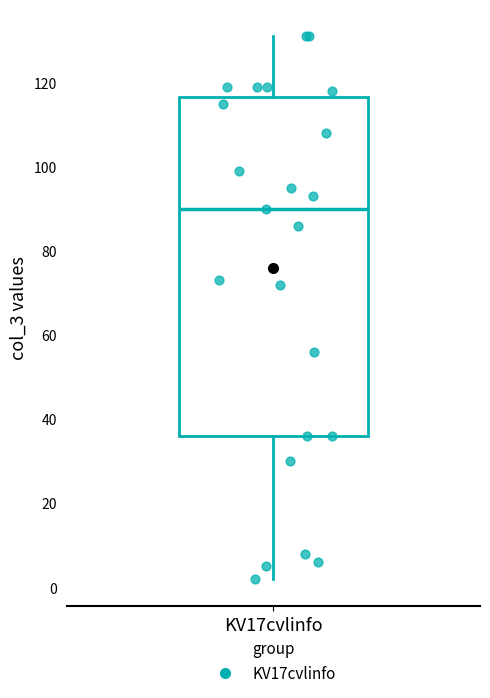

Transcribe this box plot: give where the median line is, the range the box spans, and where the two whiskers end, as read against the y-axis. The values are not printed on the chart, so give them approximately, as read against the axis.

median 90, box 36 to 116, whiskers 2 to 132